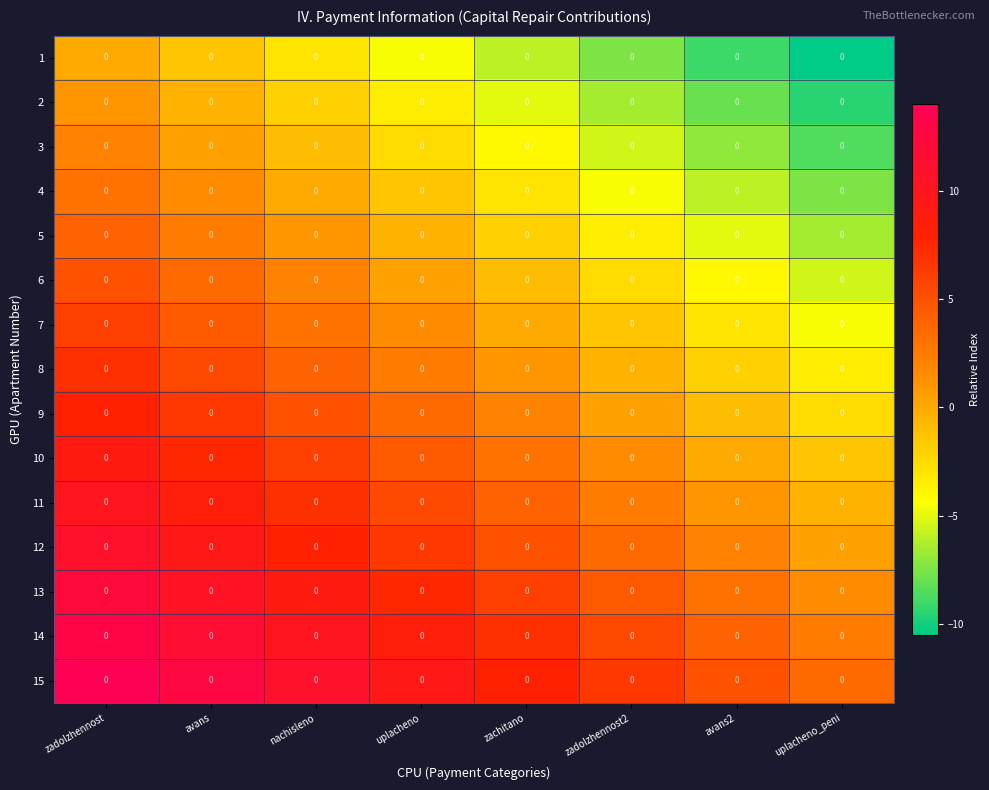

At uplacheno_peni, list the series in order from largest to smallest.

15, 14, 13, 12, 11, 10, 9, 8, 7, 6, 5, 4, 3, 2, 1